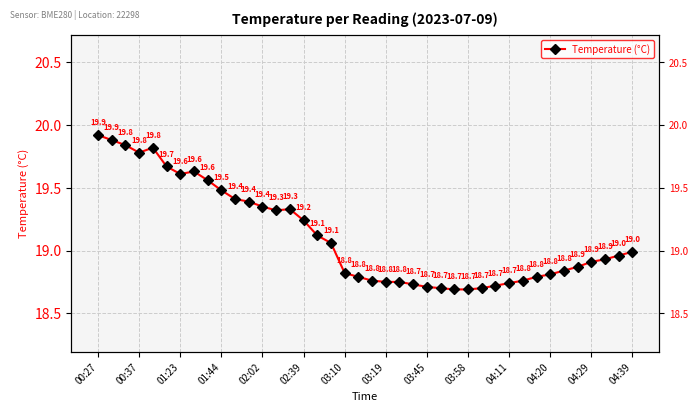

What is the difference between the second highest and second lowest values?

1.2